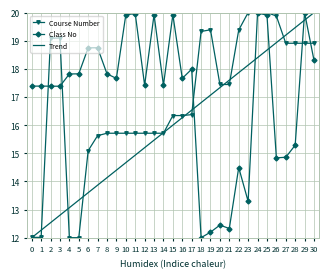

What is the difference between the Course Number values at 6 and 29?

3.8